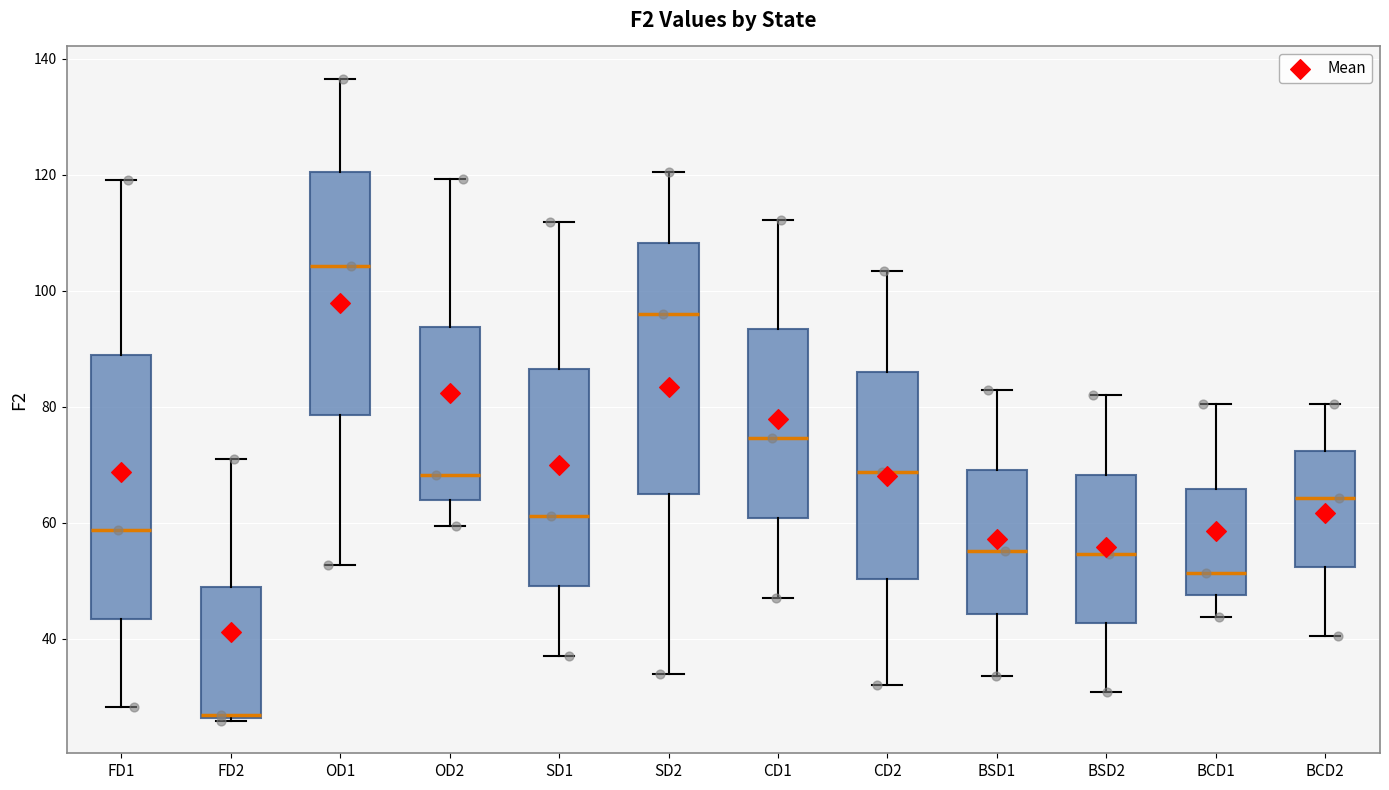

Which box's median line is the highest?

OD1